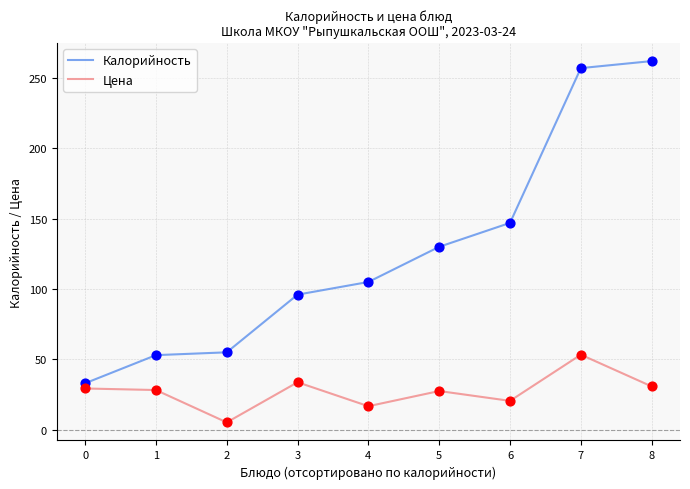

Is the value of Цена at 7 greater than the value of Калорийность at 0?

Yes